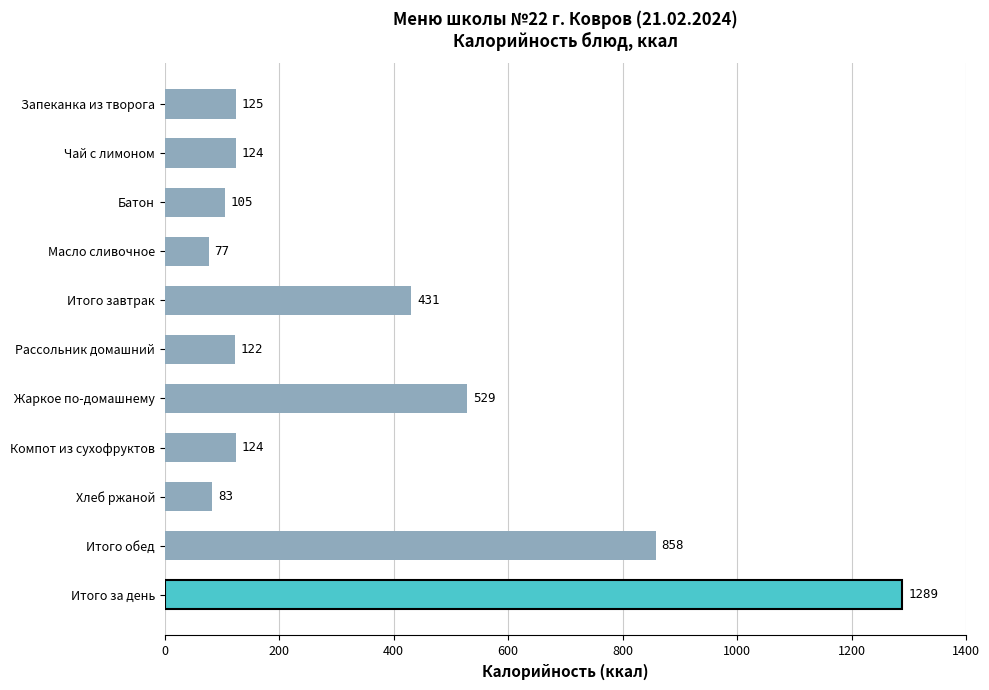

What is the difference between the second highest and second lowest values?

775